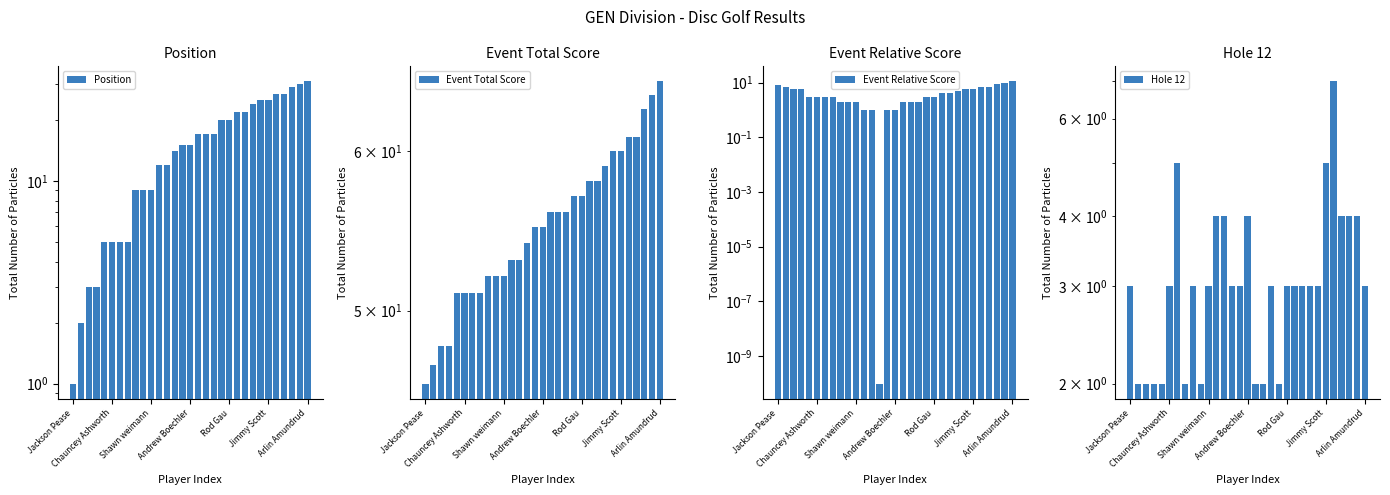

What is the minimum value for Event Total Score?

46.0